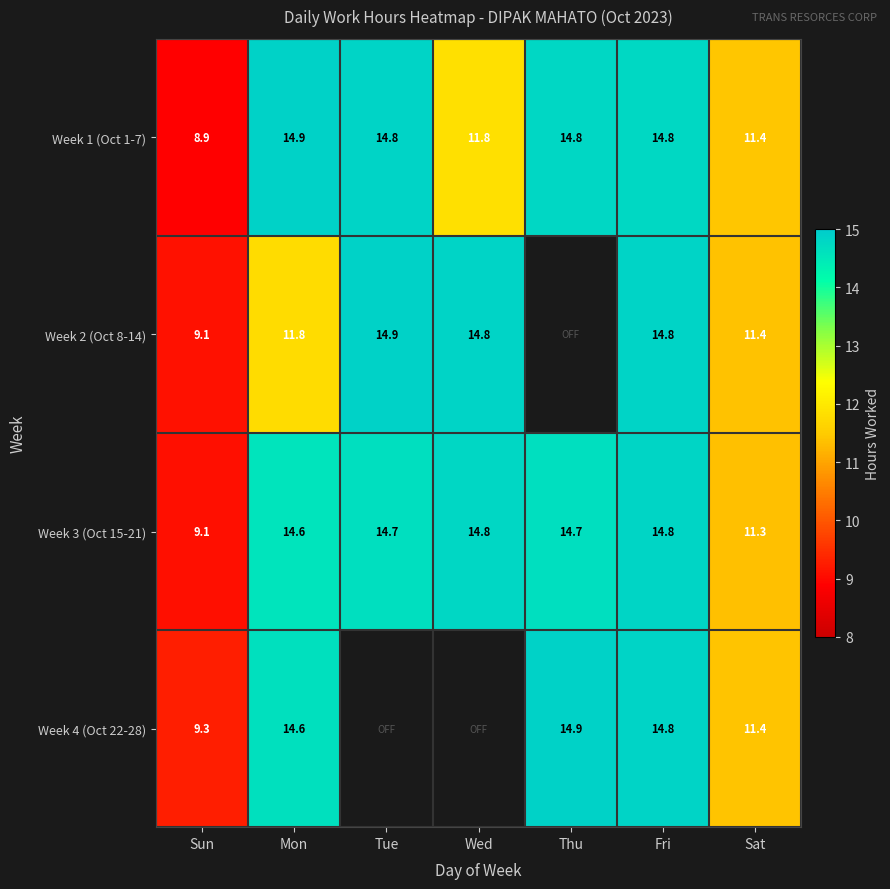

At which label does Week 3 (Oct 15-21) first exceed 14?

Mon